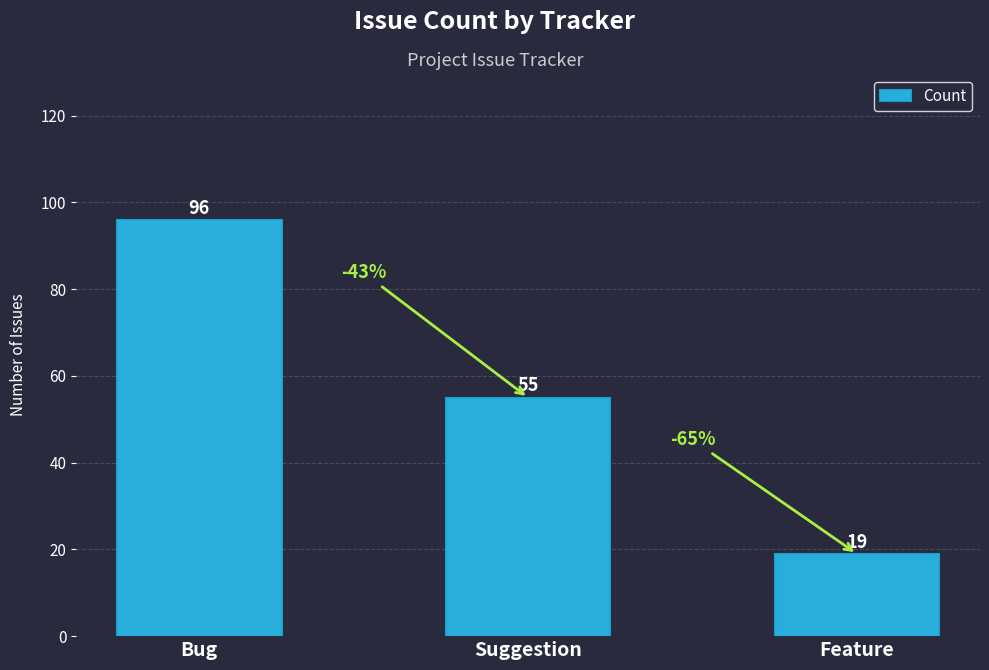

What is the greatest value displayed?

96